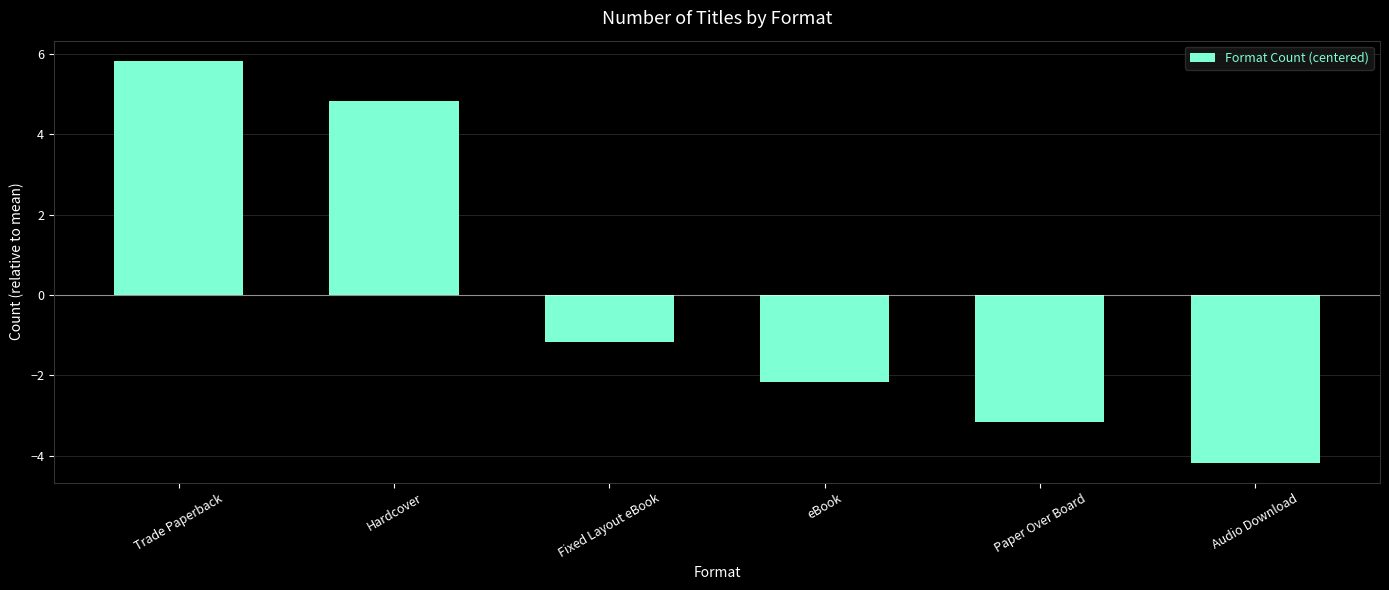

Are the bars horizontal?

No